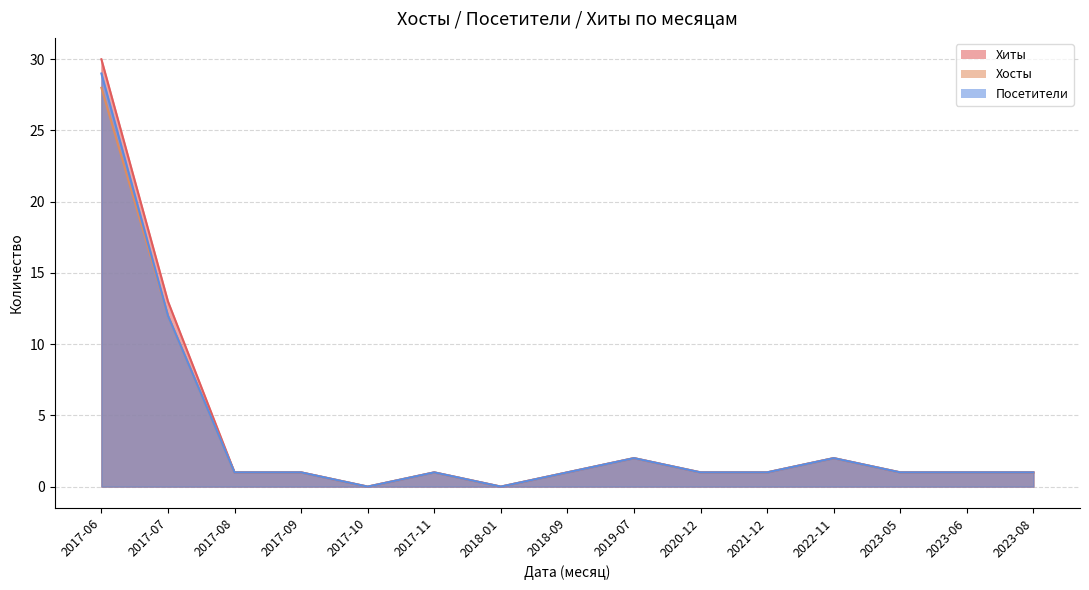

True or false: Хиты and Посетители cross at least once.

False